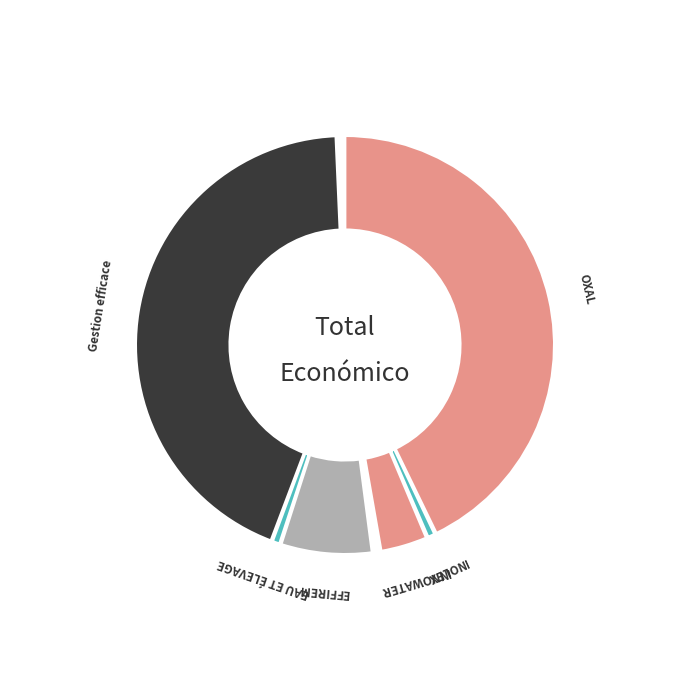

How many segments does this pie chart have?

6